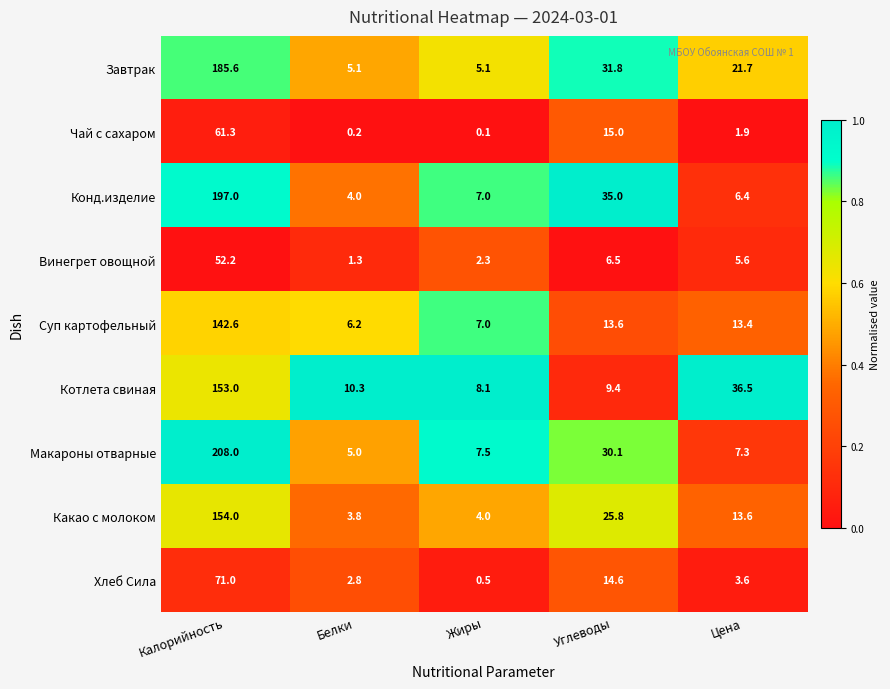

Which category has the highest value in the Хлеб Сила series?

Калорийность